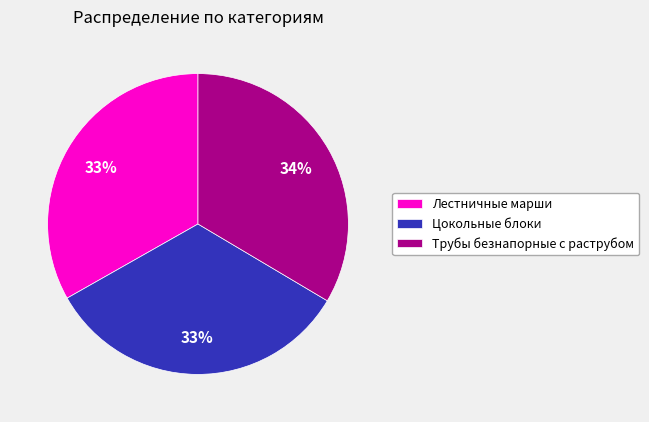

Approximately how many times larger is the value at Лестничные марши compared to Трубы безнапорные с раструбом?

1.0